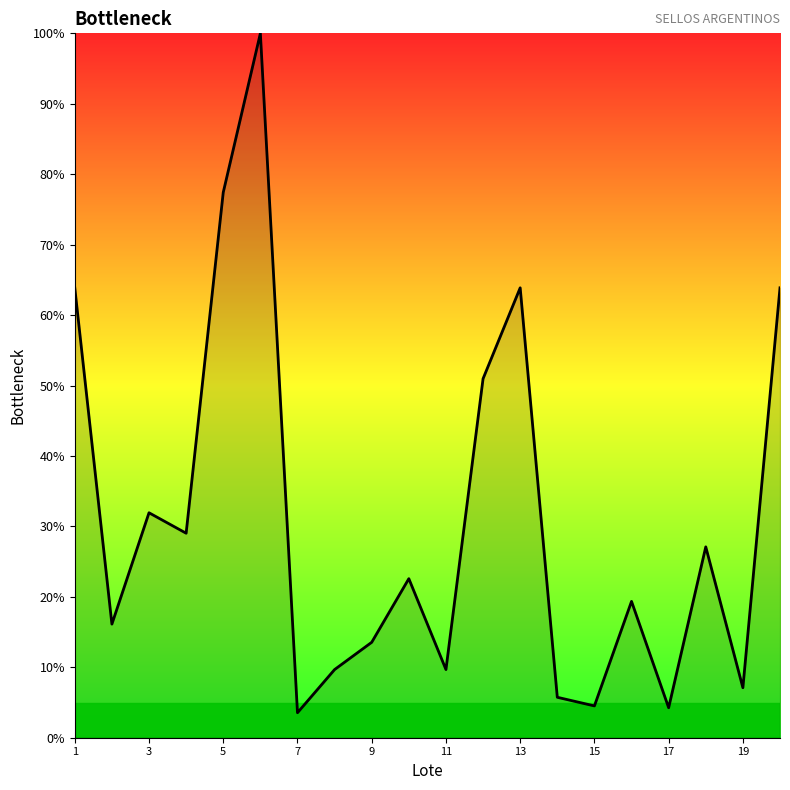

What is the maximum value shown in the chart?

100.0